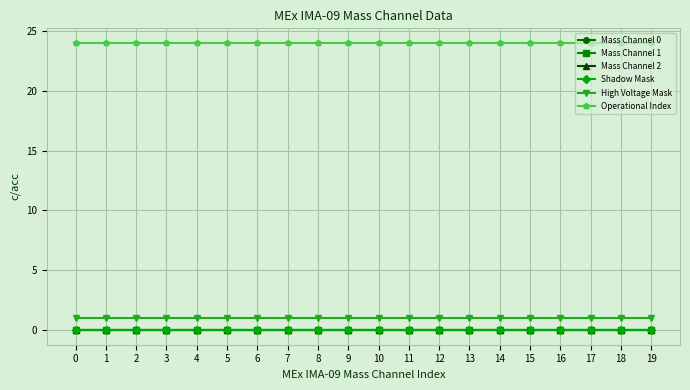

List the labels in order of Operational Index value, smallest first.

0, 1, 2, 3, 4, 5, 6, 7, 8, 9, 10, 11, 12, 13, 14, 15, 16, 17, 18, 19